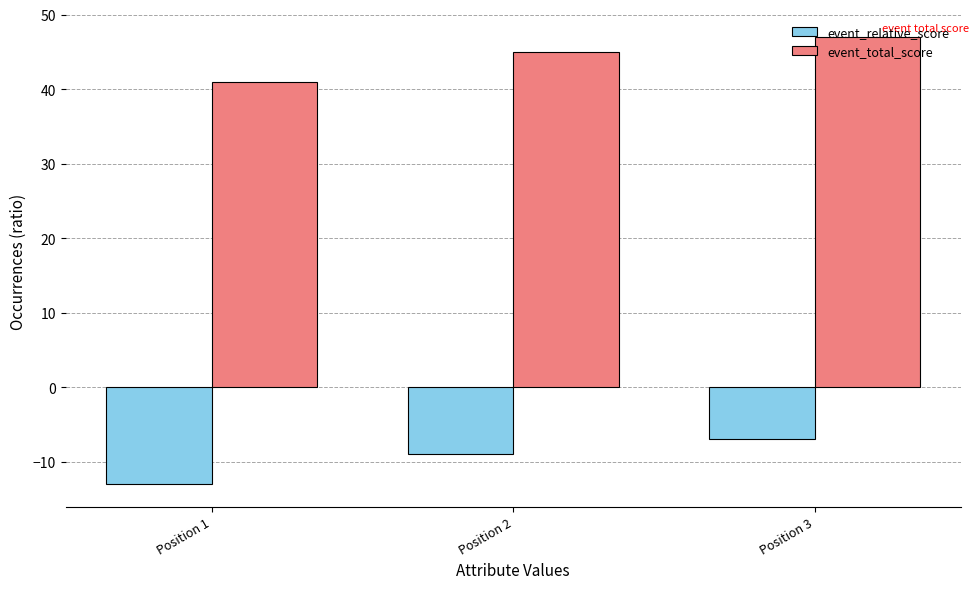

What value does the event_total_score series have at Position 2?

45